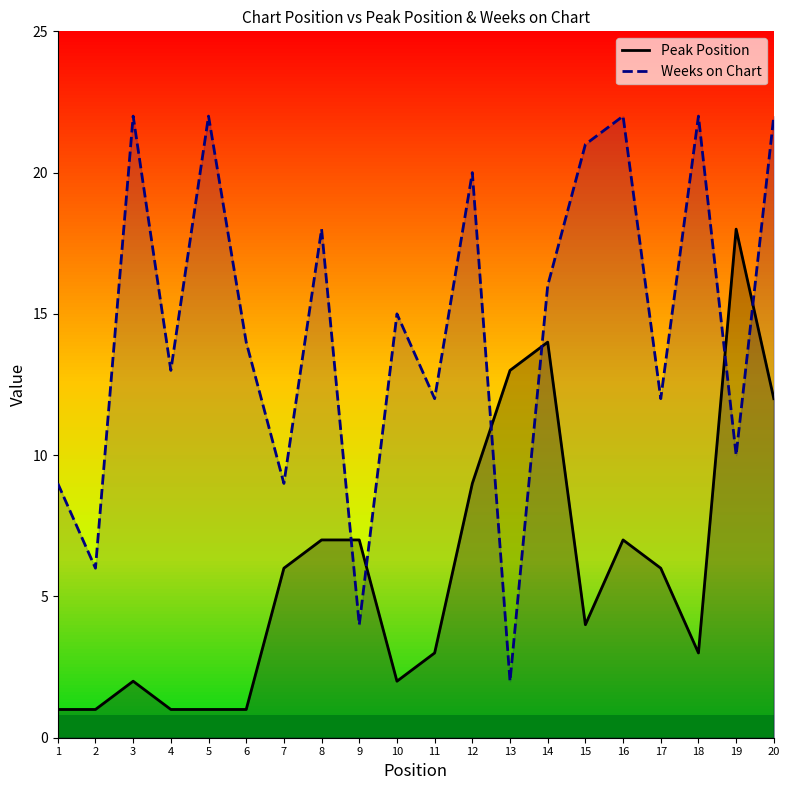

Which has a higher value, 17 or 12?

12